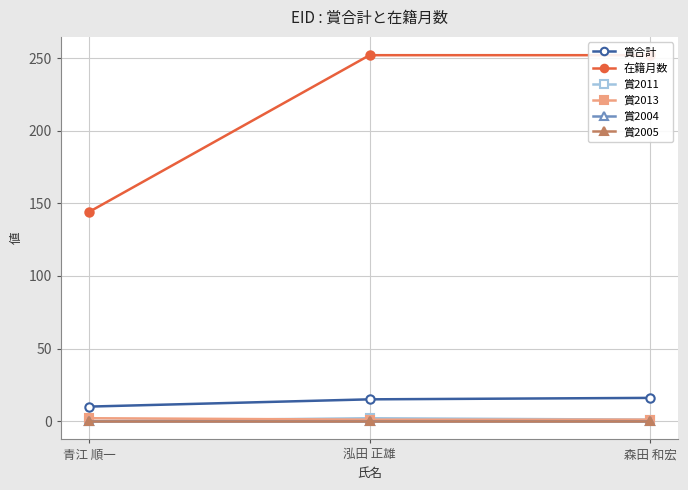

List the series in order of their peak value, highest first.

在籍月数, 賞合計, 賞2011, 賞2013, 賞2004, 賞2005